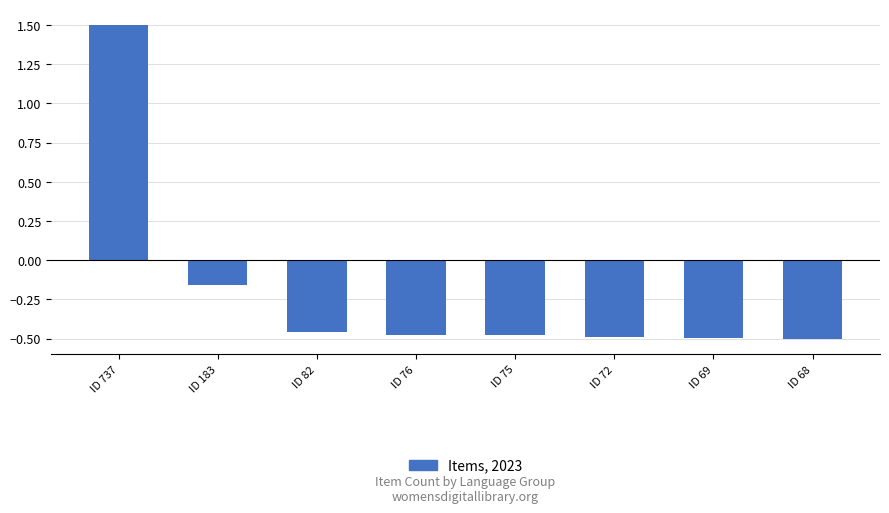

Are the bars grouped side by side (vs. stacked)?

No